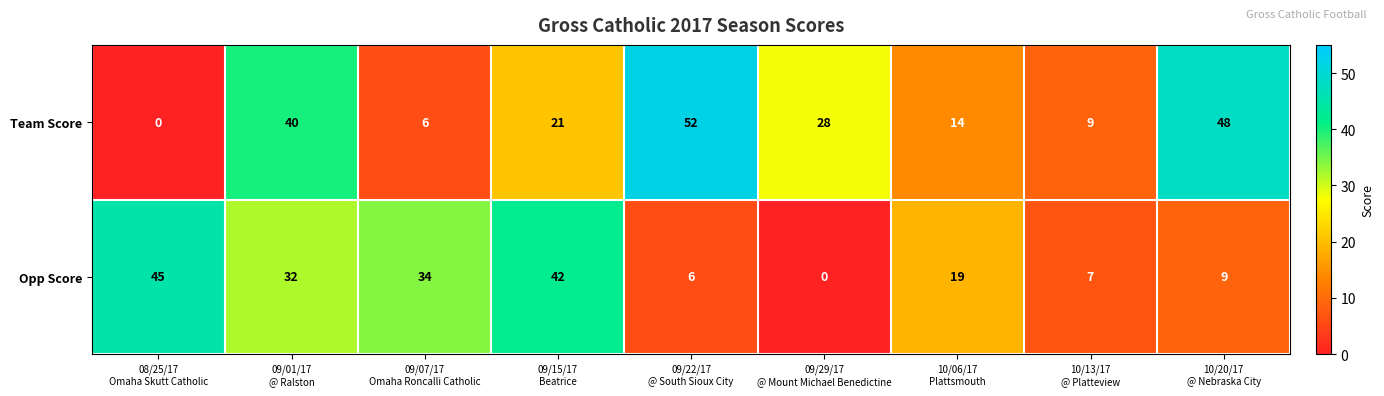

Reading right to left, transcribe all the data shown in this chart.

Team Score: 48	9	14	28	52	21	6	40	0
Opp Score: 9	7	19	0	6	42	34	32	45